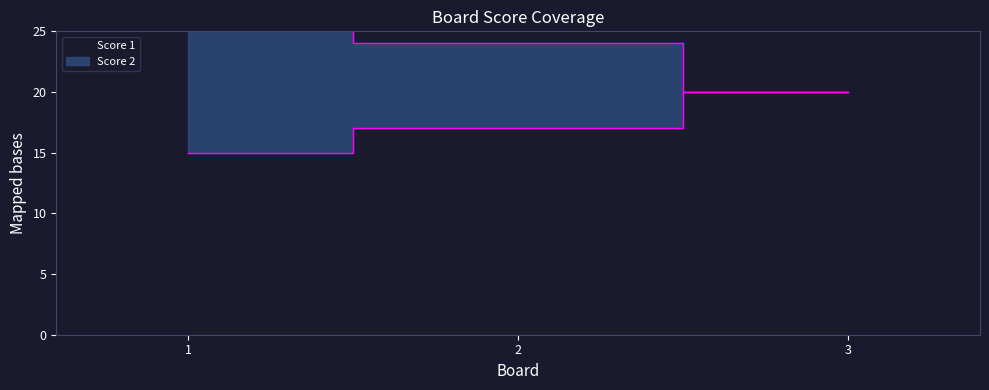

Which series changed the most between 1 and 2?

Score 2